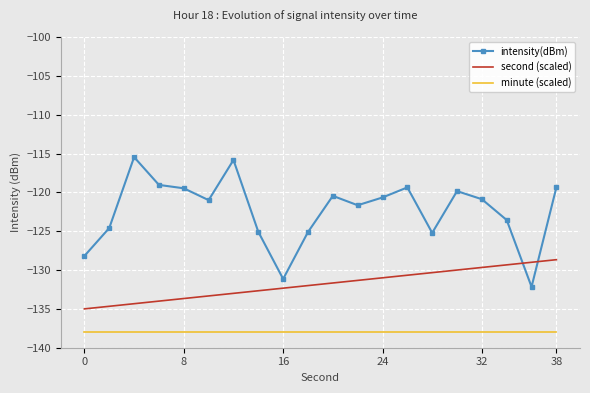

How many series are shown in this chart?

3